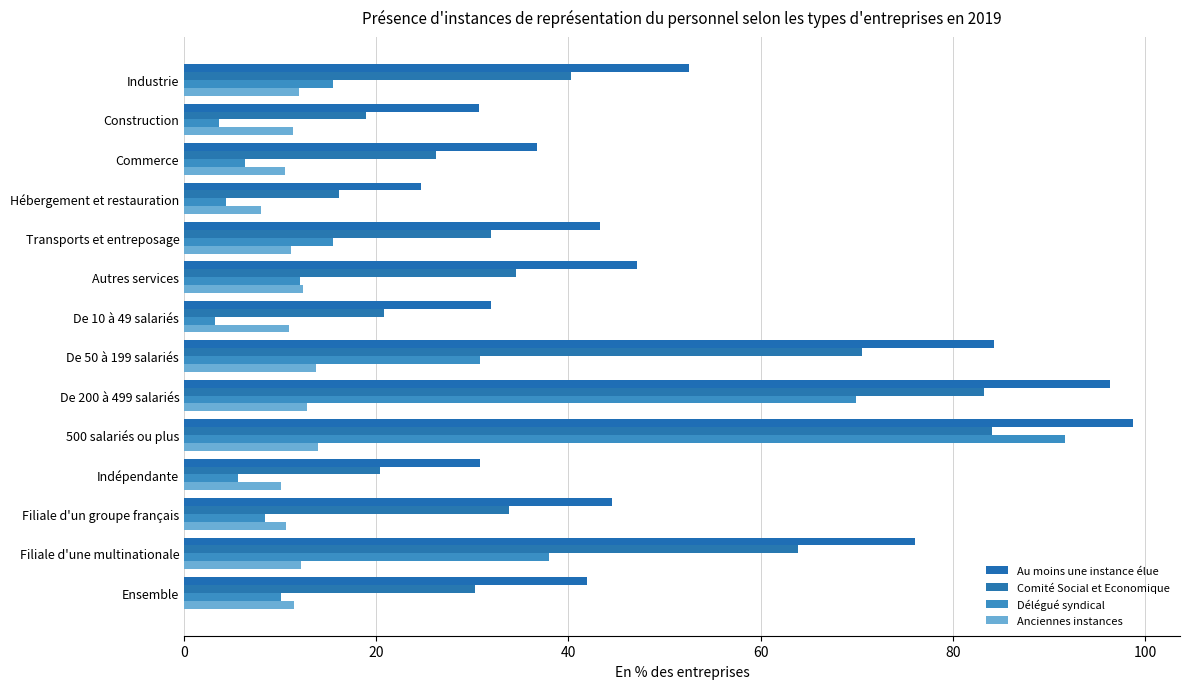

How many data points does each series have?

14